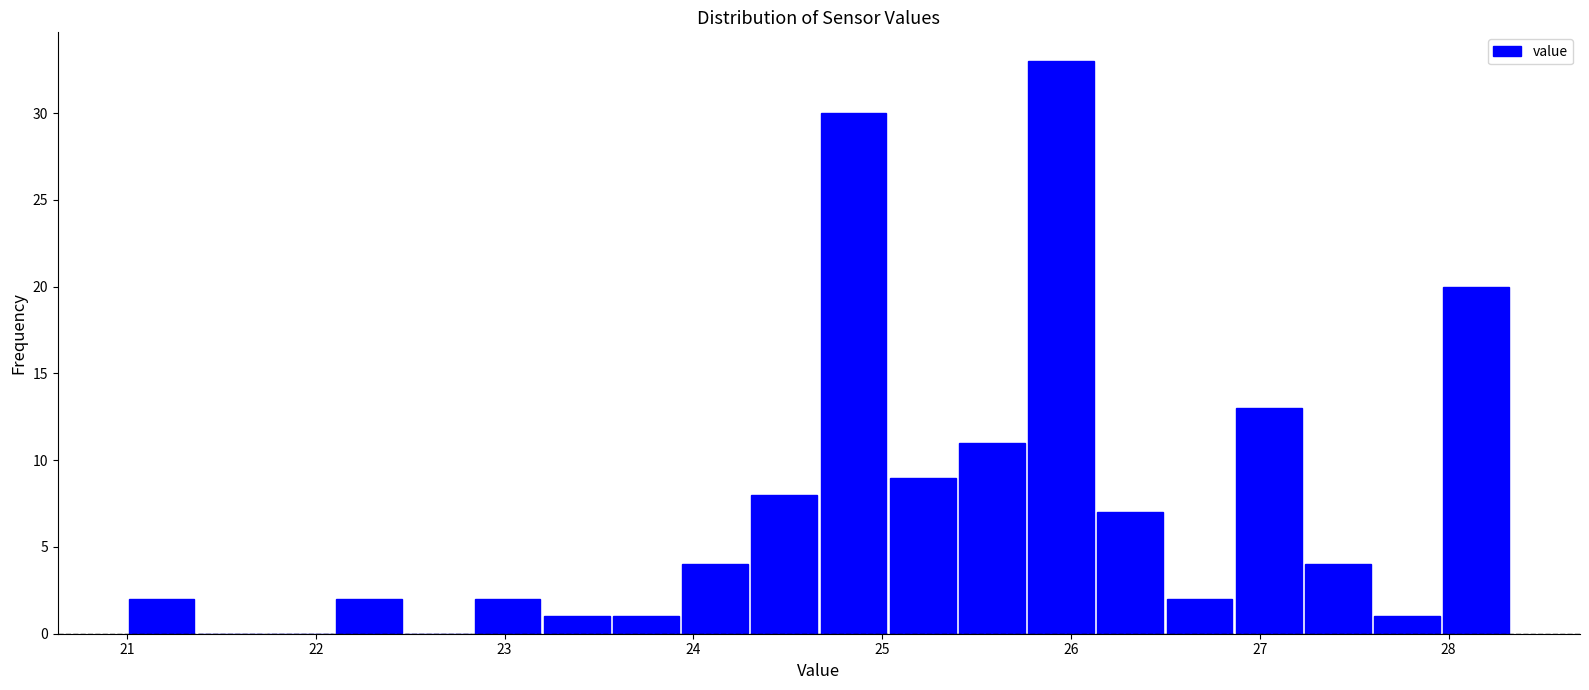

Read against the x-axis, roughly where is the centre of the tallest bar?

25.9